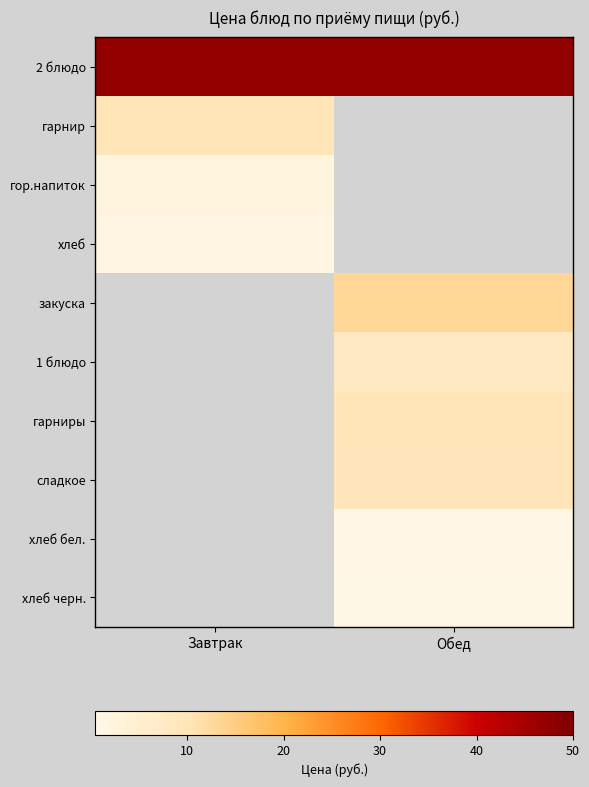

Between Обед and Завтрак, which is larger?

Обед